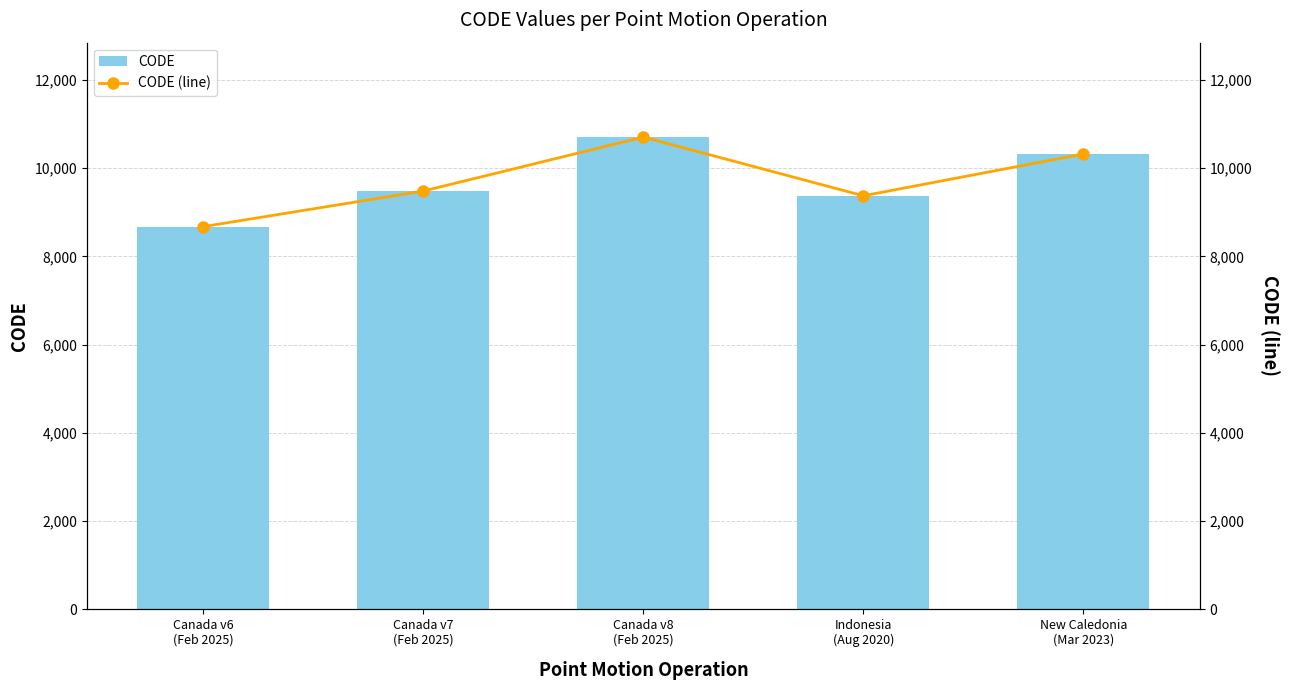

Is it true that CODE equals 4006 at New Caledonia
(Mar 2023)?

False